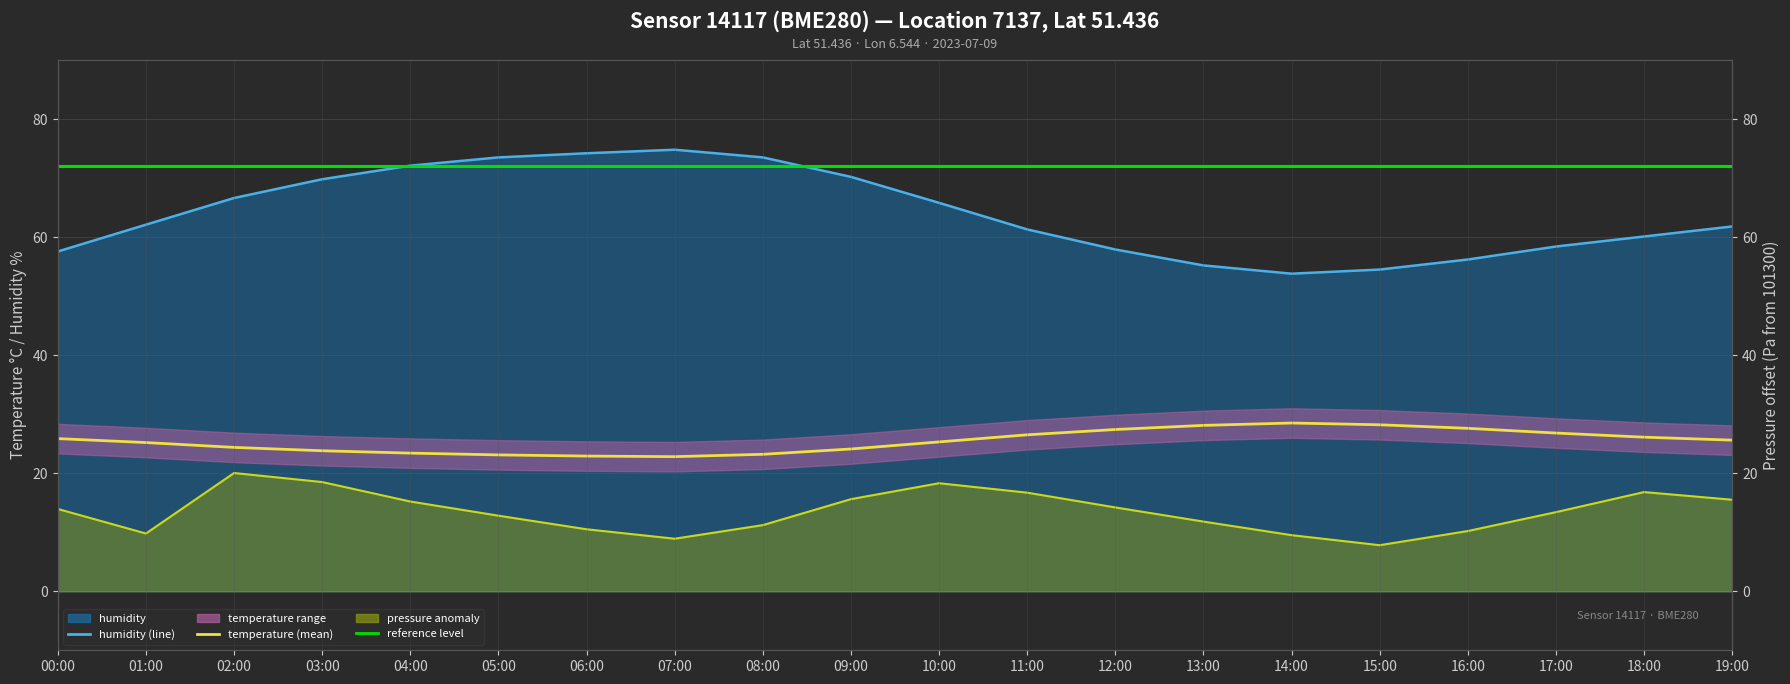

Does the chart display data point markers on the line(s)?

No